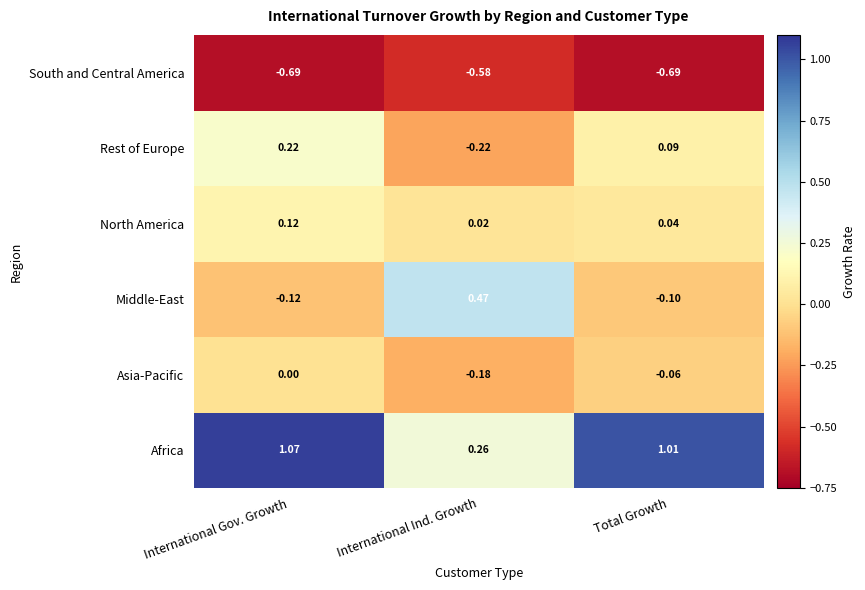

Between International Gov. Growth and International Ind. Growth, which series saw the biggest shift?

Africa